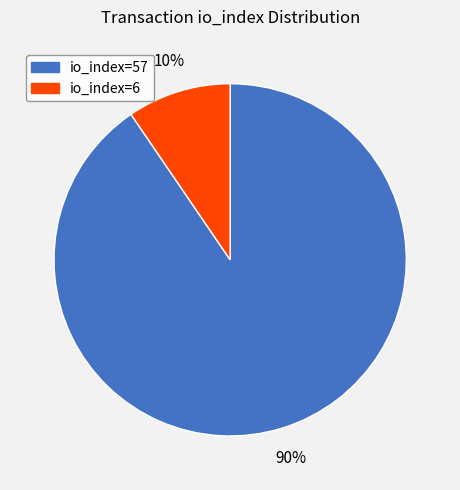

To the nearest percent, what portion does io_index=57 represent?

90%